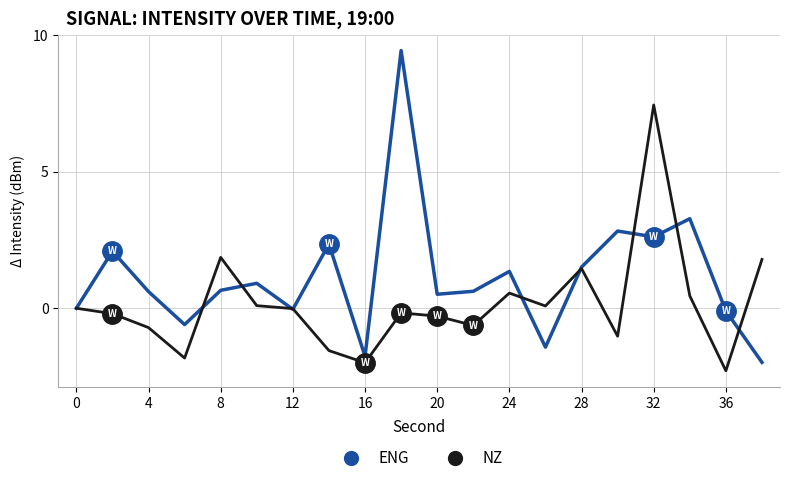

Rank the series by their maximum value, from lowest to highest.

NZ, ENG